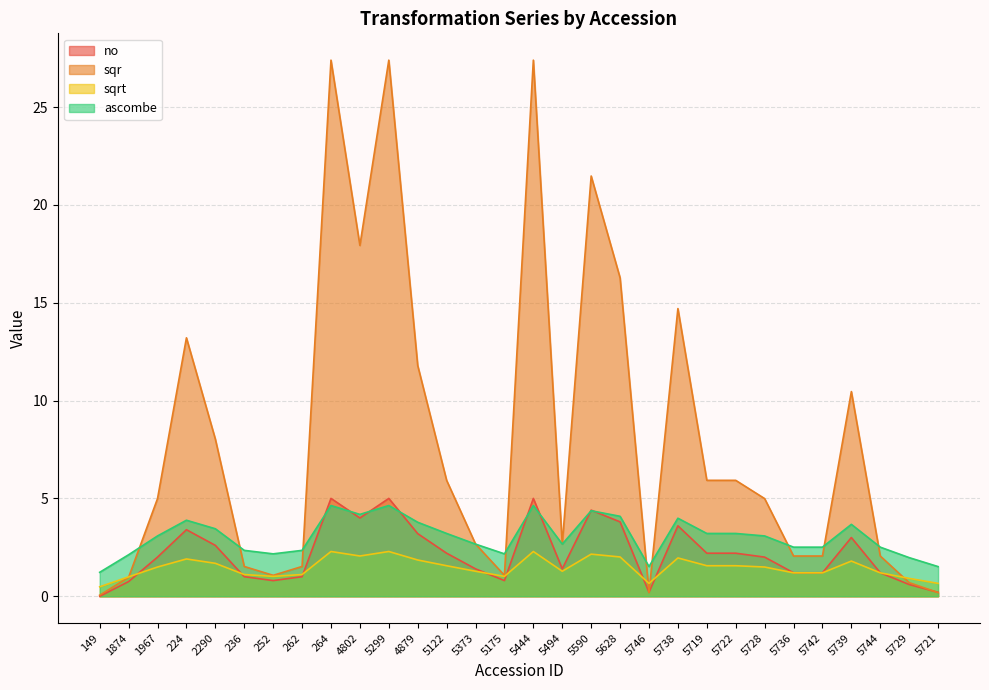

What is the difference between the maximum and minimum values in the ascombe series?

3.4